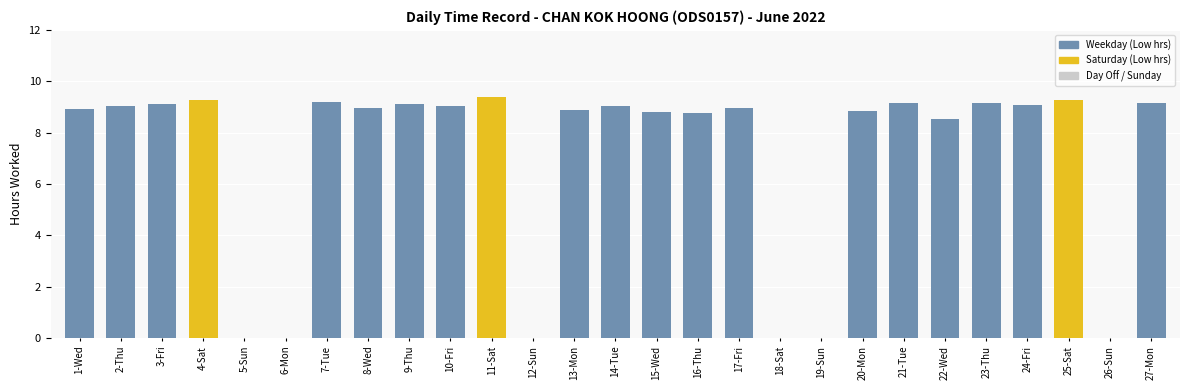

What is the maximum value shown in the chart?

9.4